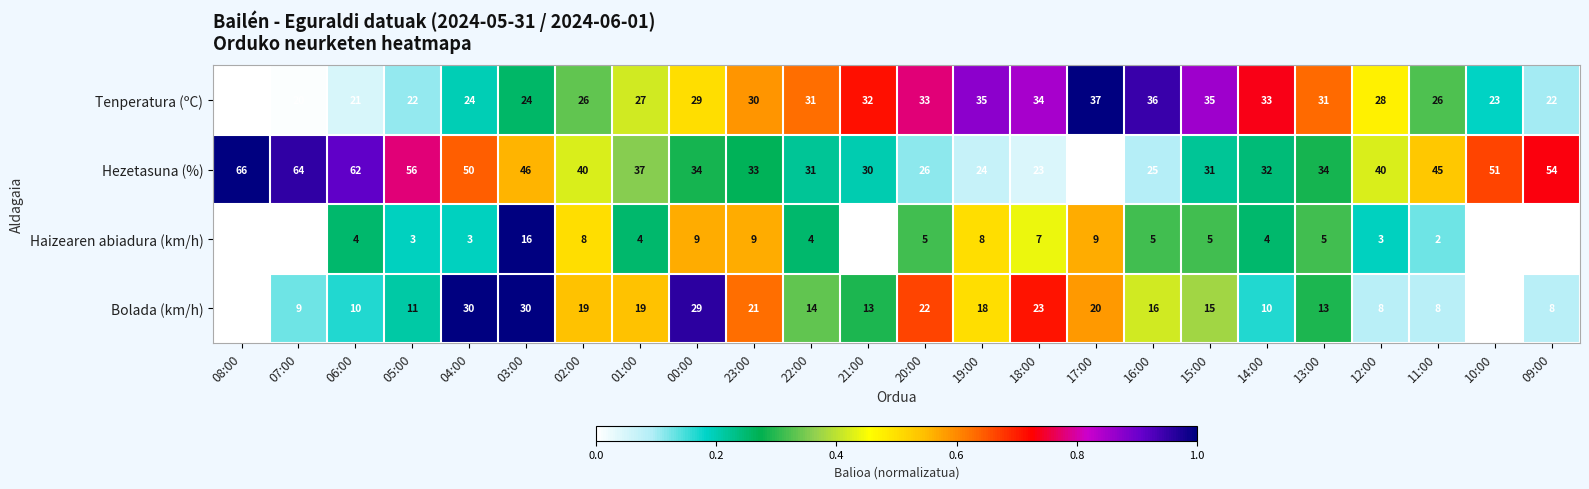

What is the spread (max minus min) of values at 11:00?

43